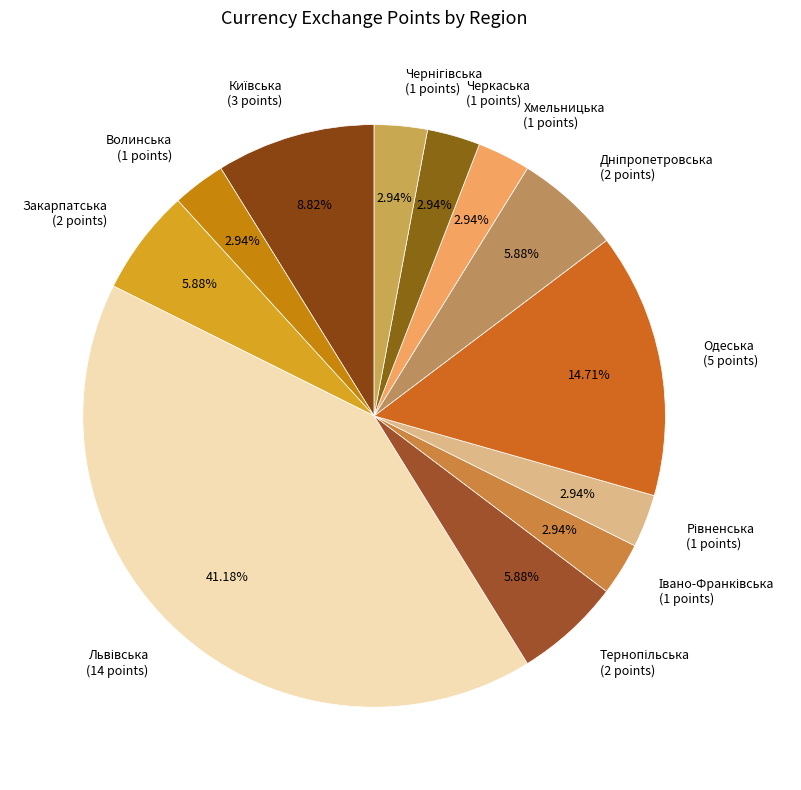

Does any single category account for the majority?

No